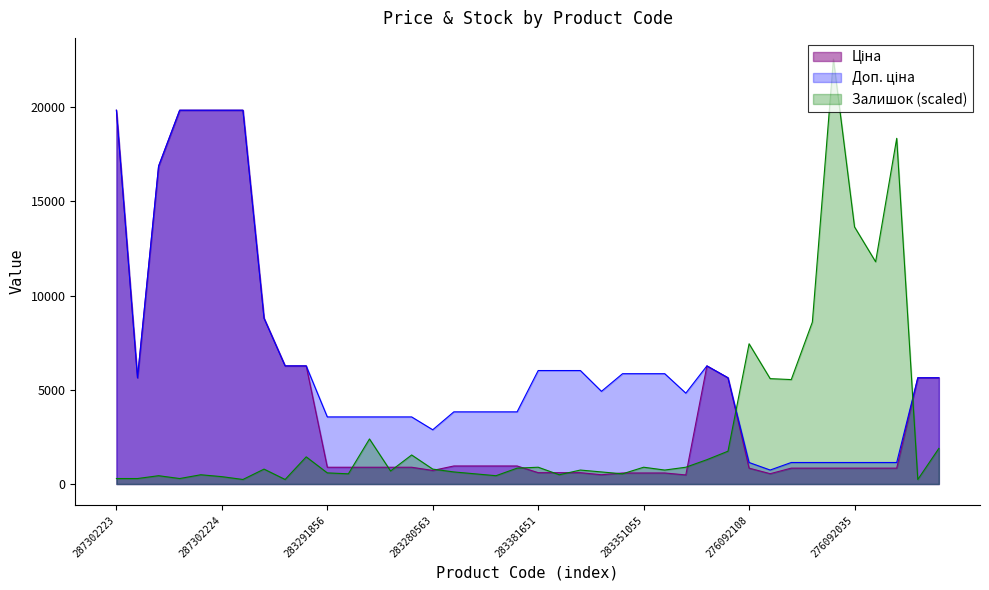

What is the value of the Доп. ціна point at the 12th from the left?

3559.7